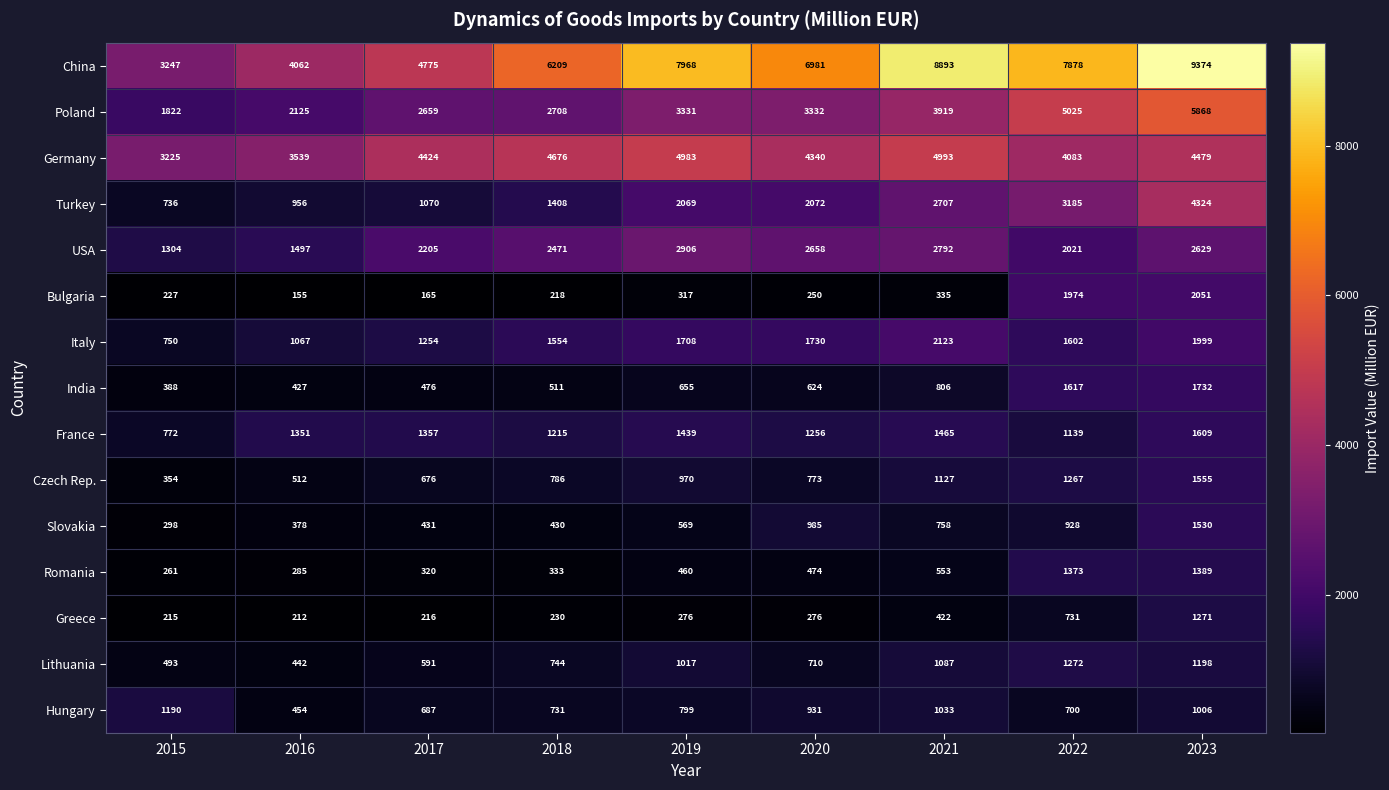

What is the difference between the Bulgaria values at 2017 and 2016?

10